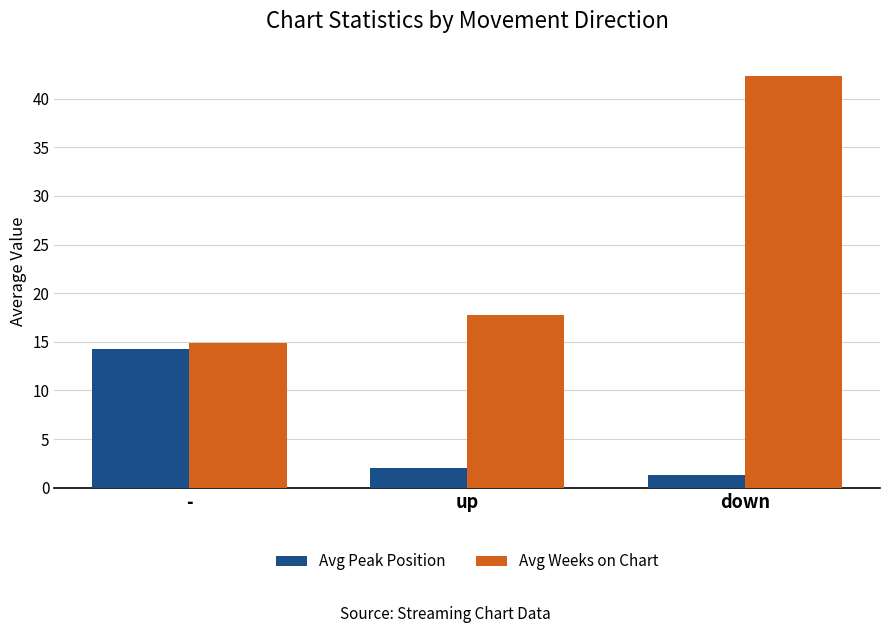

How many bars are there in each group?

2